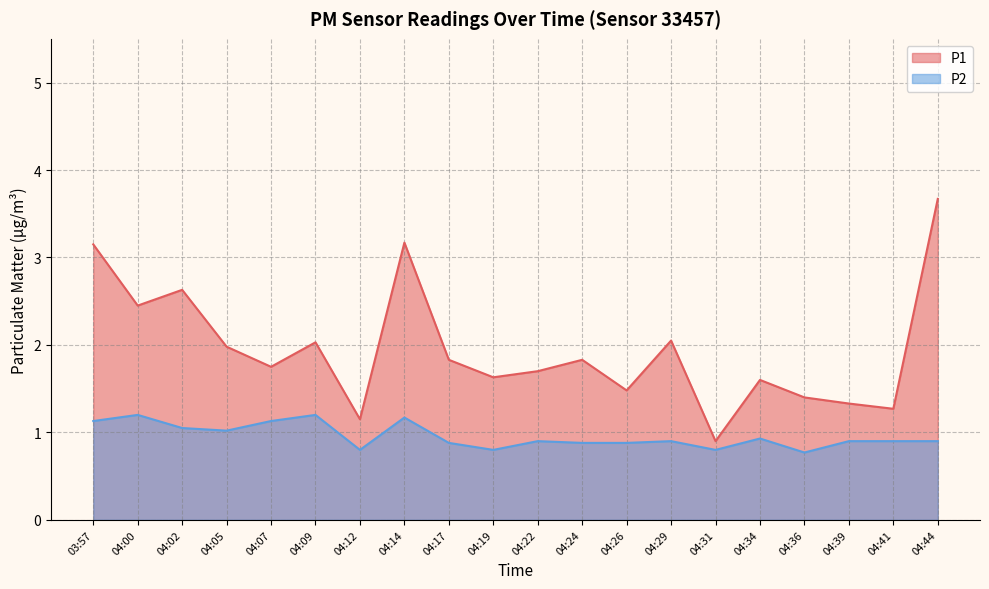

How many data points in P1 are less than 1?

1